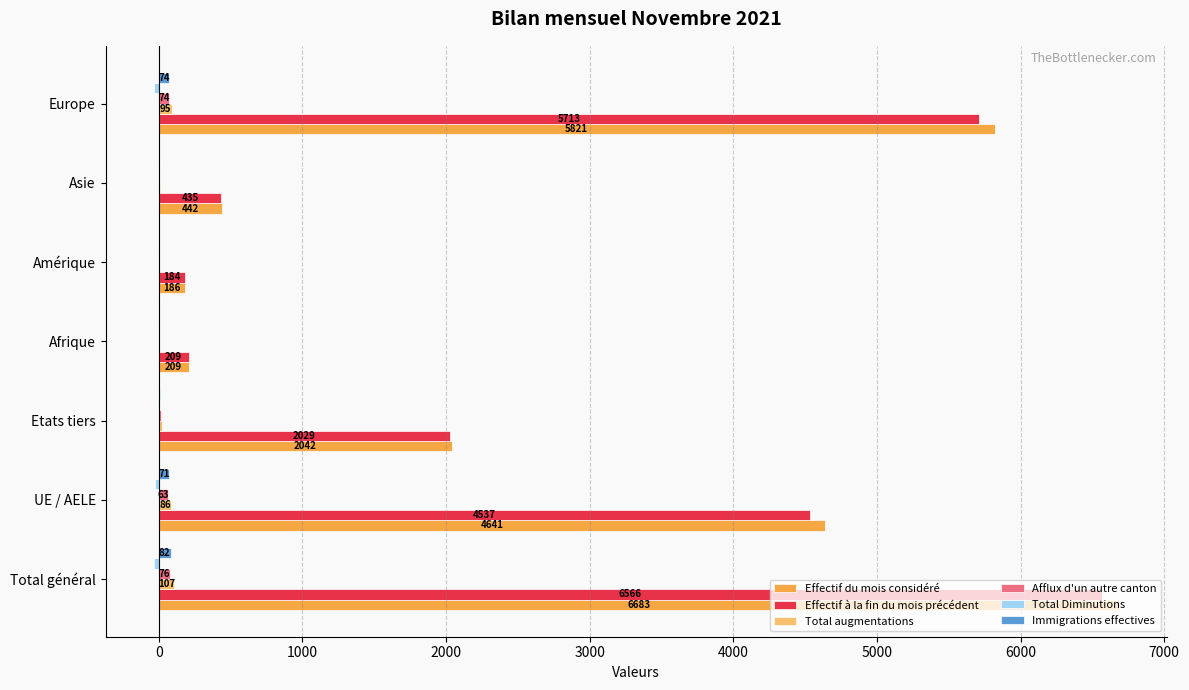

How many categories are shown in the chart?

7